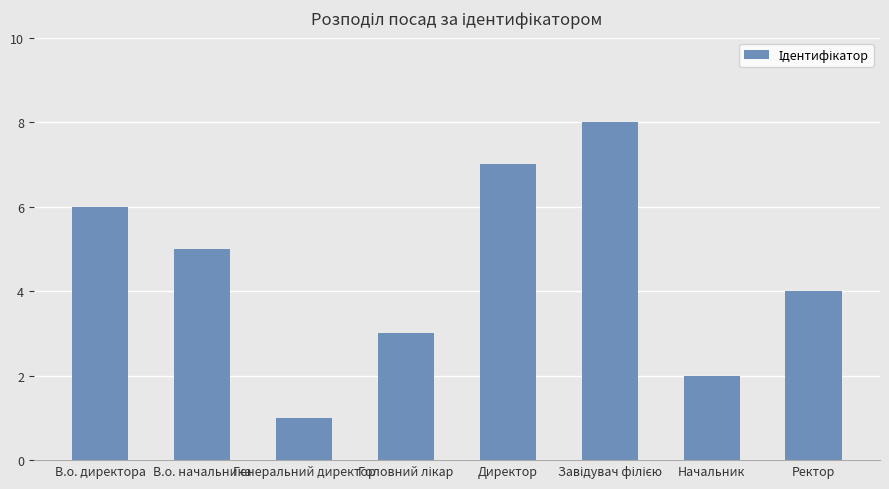

Which has a higher value, В.о. начальника or В.о. директора?

В.о. директора